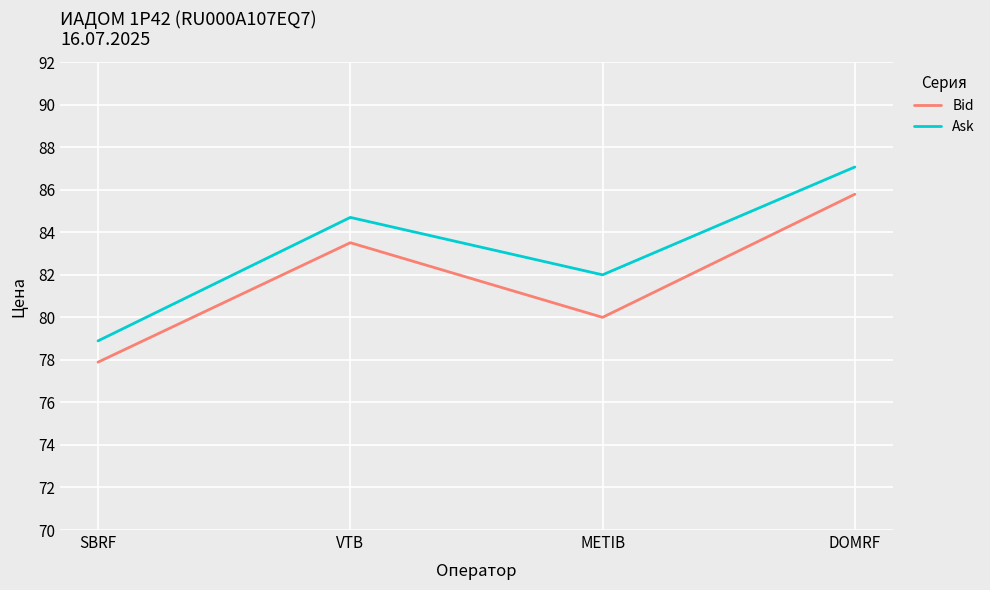

In Ask, how many points are lower than both neighbors (excluding endpoints)?

1